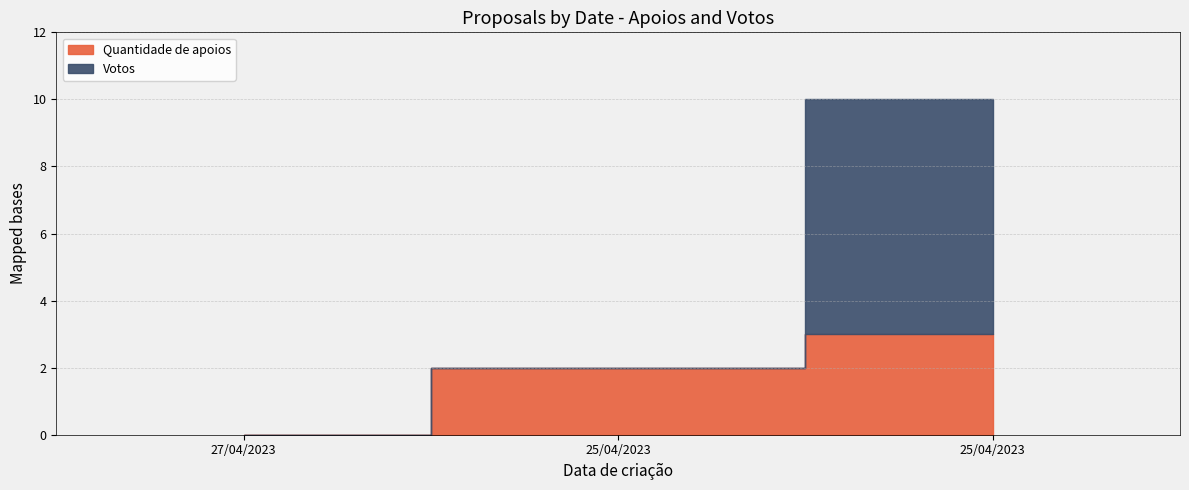

Between 25/04/2023 and 27/04/2023, which is larger?

25/04/2023